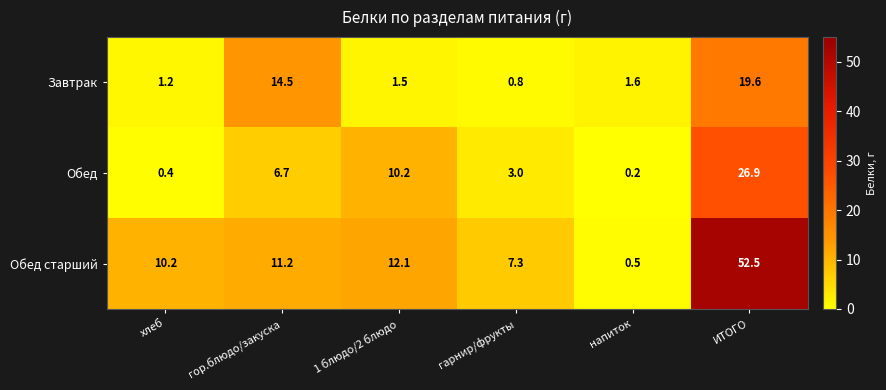

Count the number of data series in this chart.

3